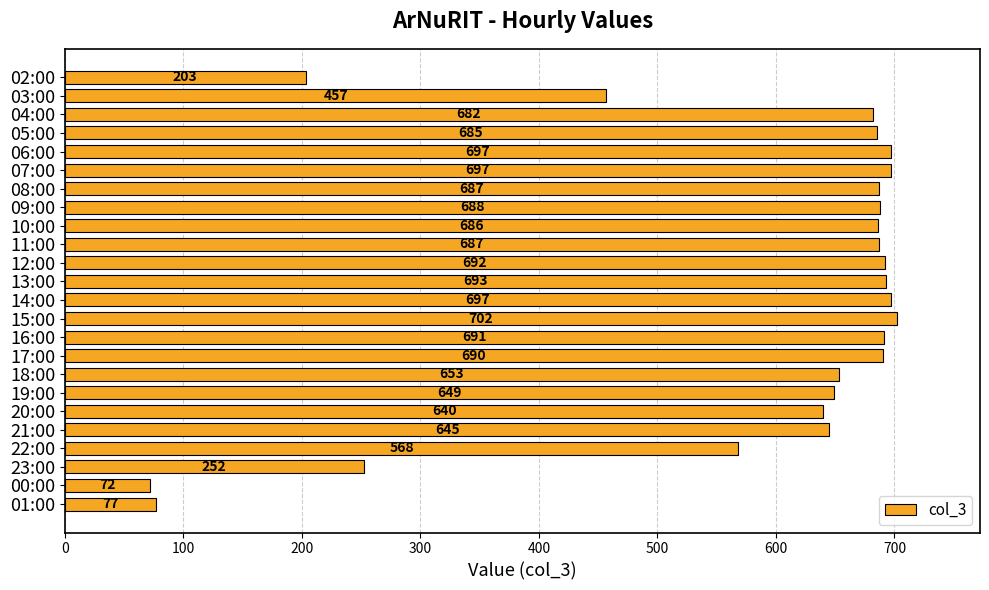

How many data points does each series have?

24